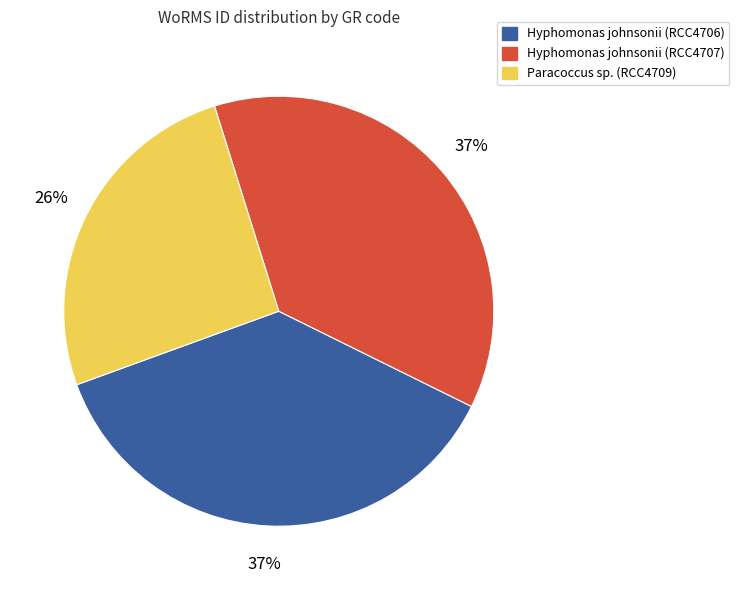

How many slices are in this pie chart?

3